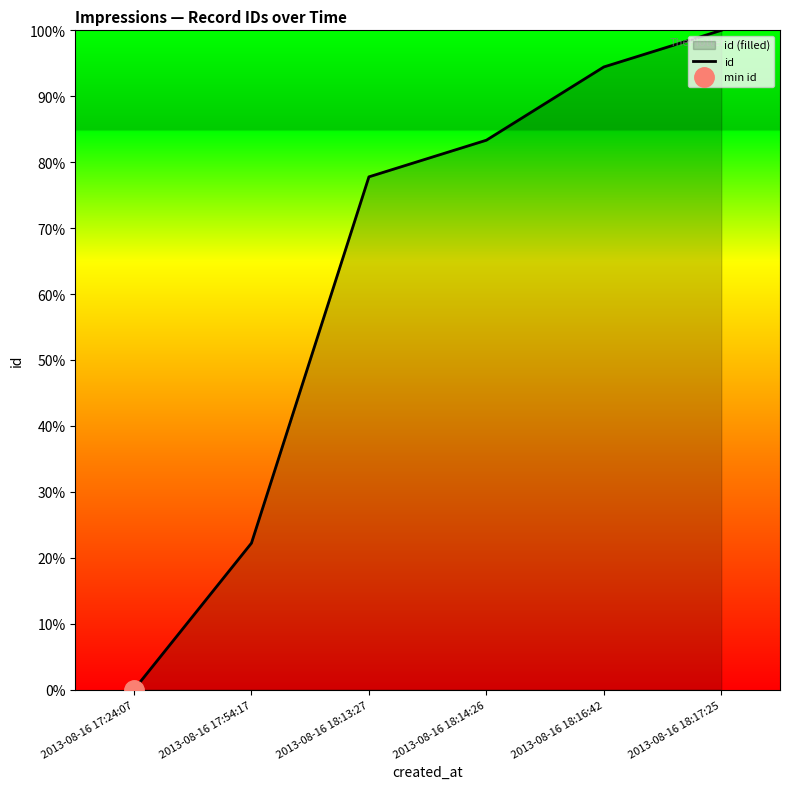

Between 2013-08-16 18:14:26 and 2013-08-16 18:16:42, which is larger?

2013-08-16 18:16:42